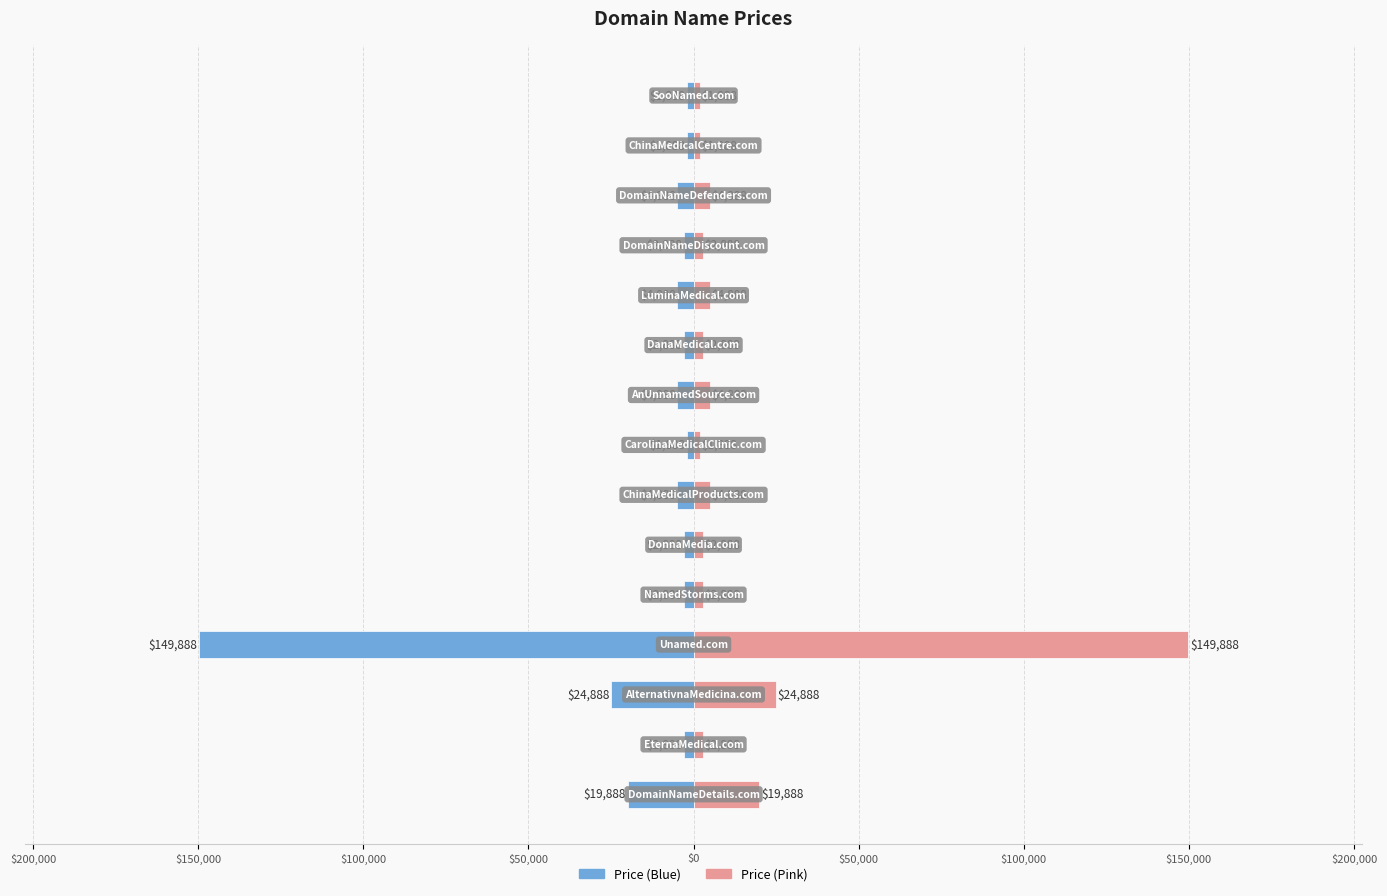

What is the greatest value displayed?

149888